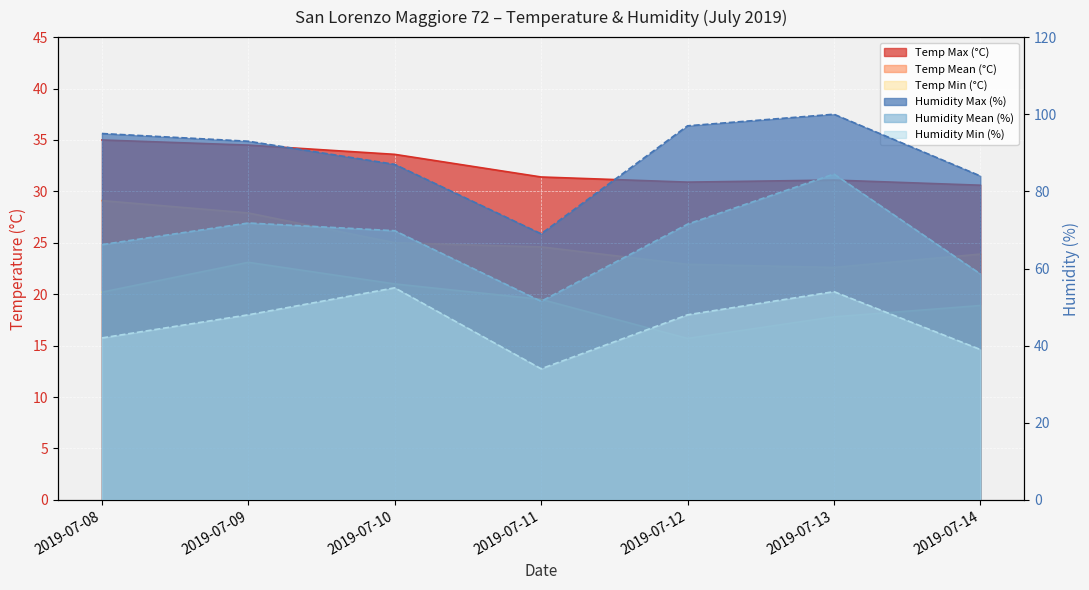

How many data points does each series have?

7